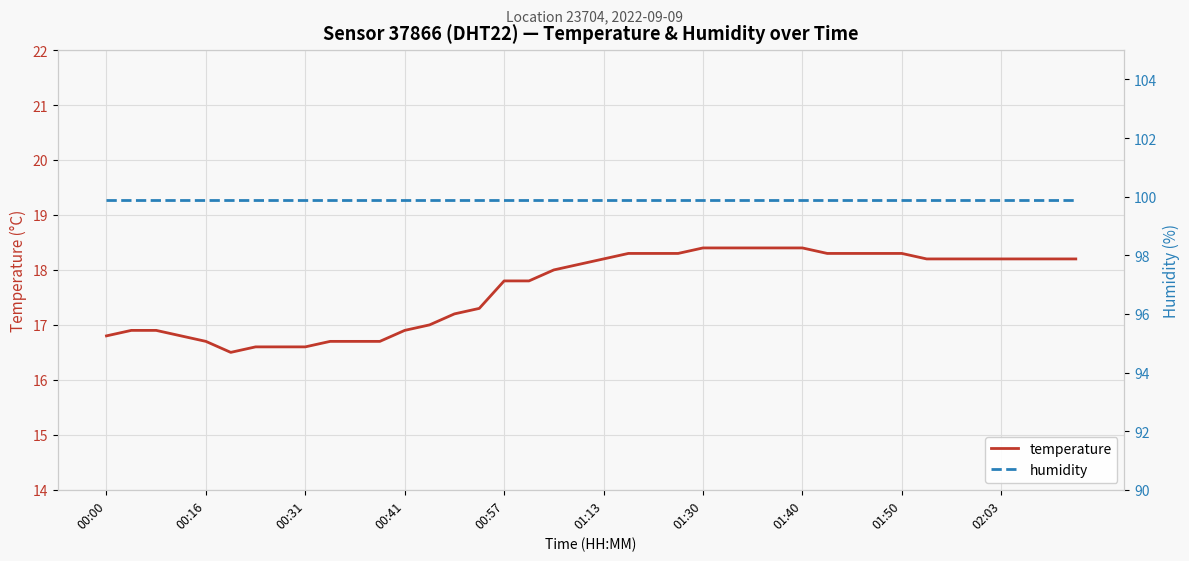

True or false: temperature has a value of 27.4 at 00:57.

False